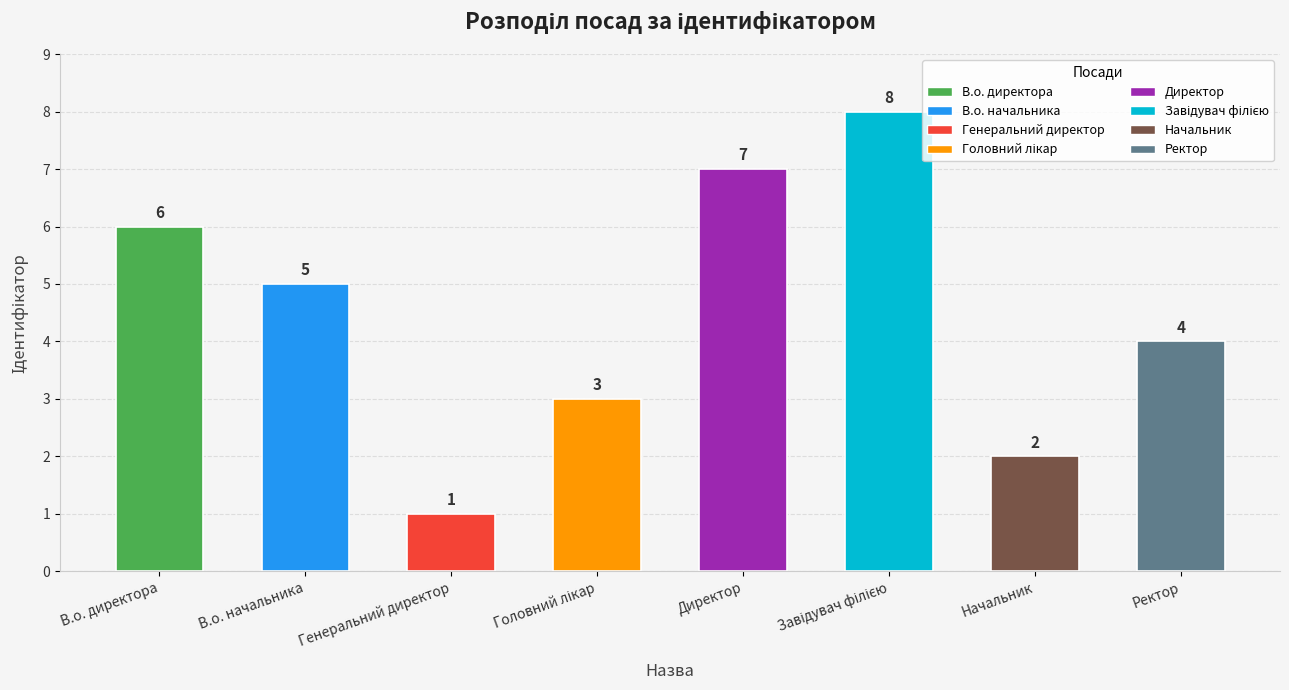

How many values are between 3 and 7?

5